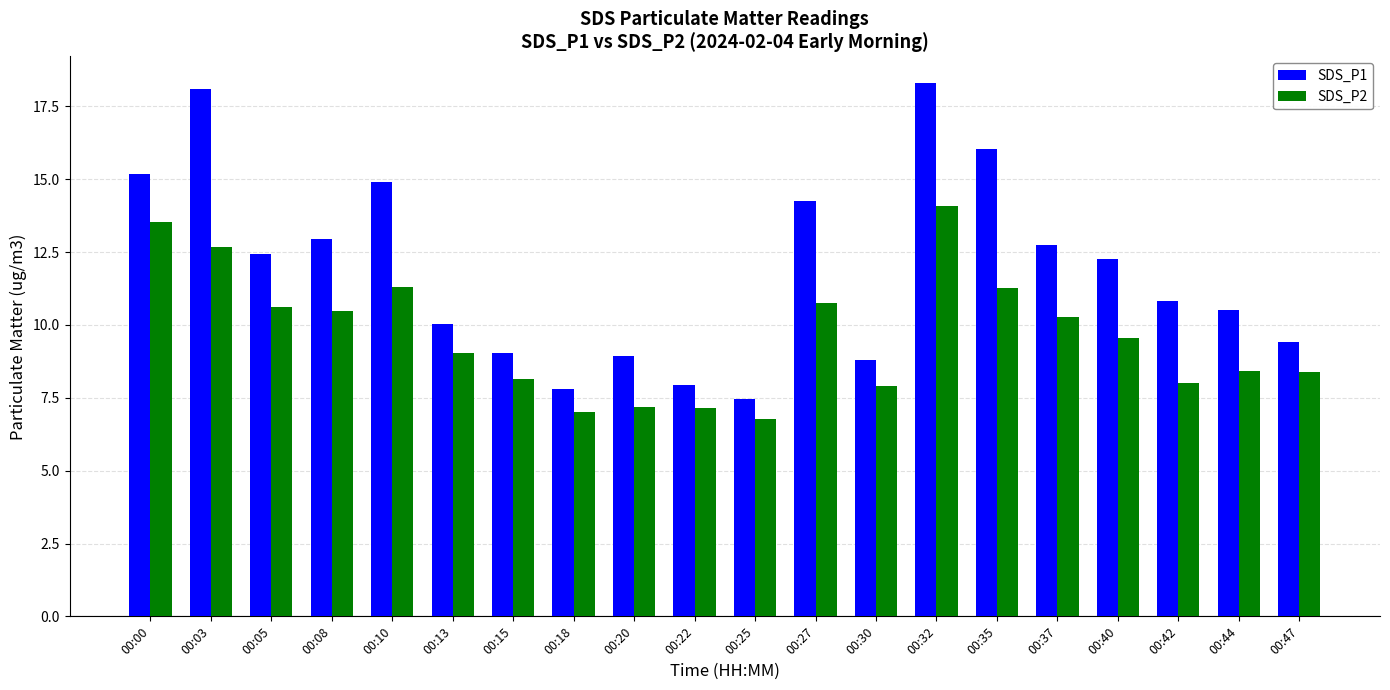

At which category is the sum across all series the highest?

00:32